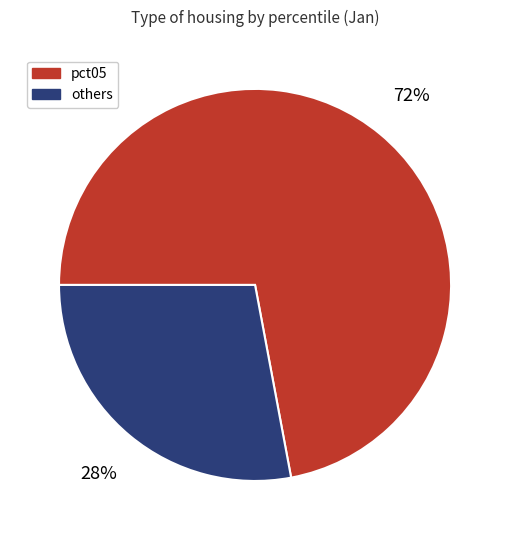

Is there a majority slice in this chart?

Yes